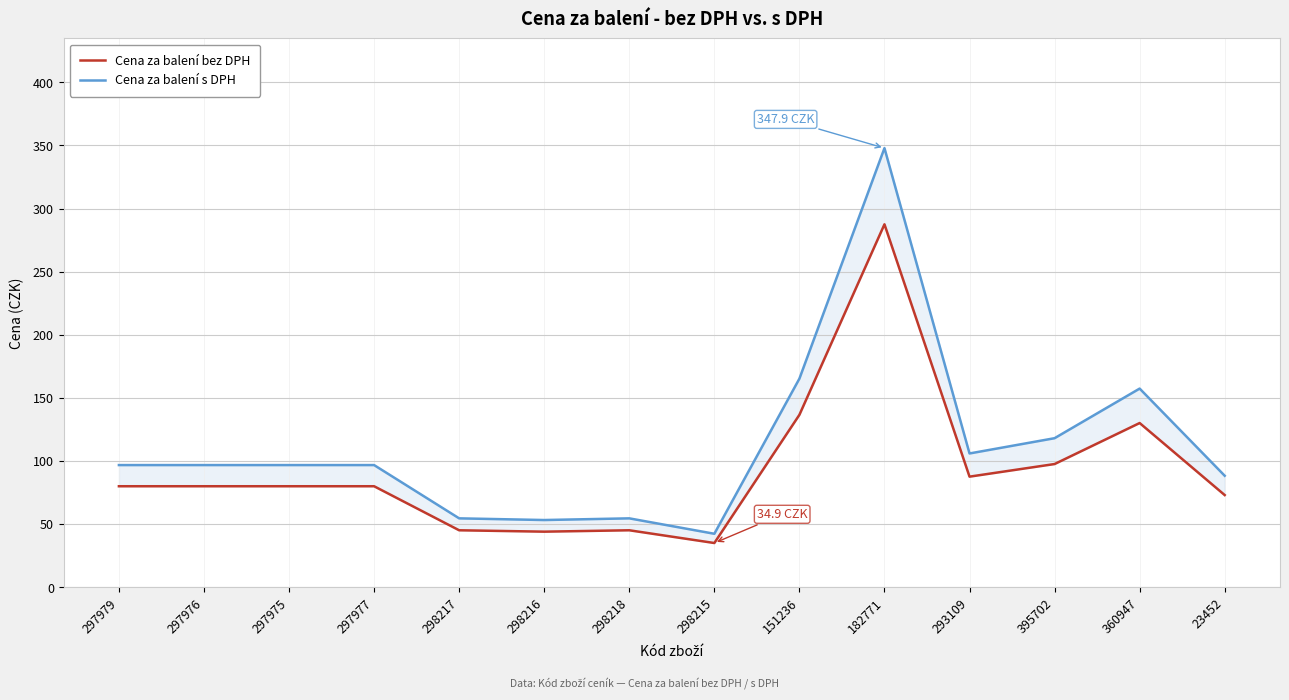

What is the minimum value shown in the chart?

34.9